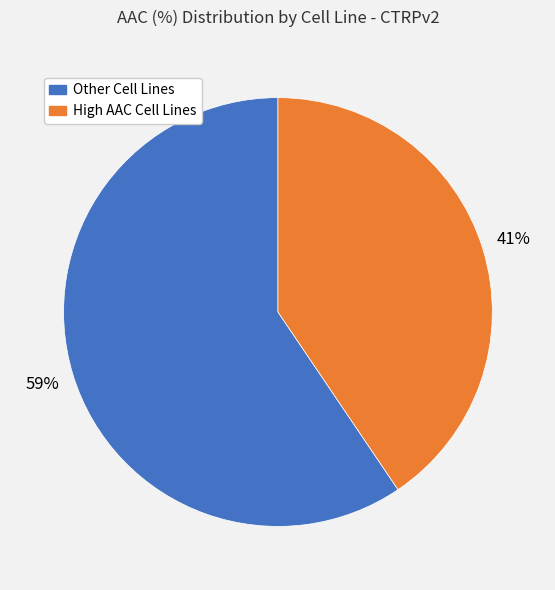

How many segments does this pie chart have?

2